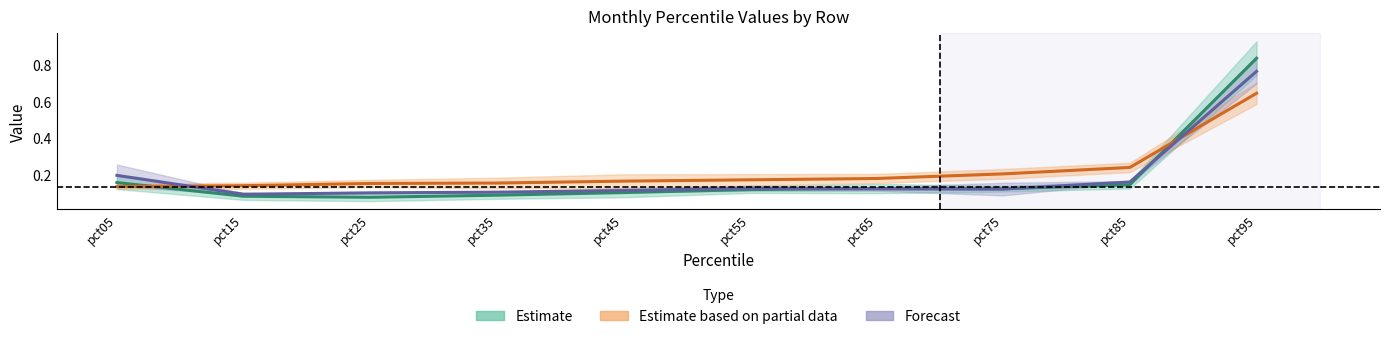

What is the total value across all series at pct45?

0.4